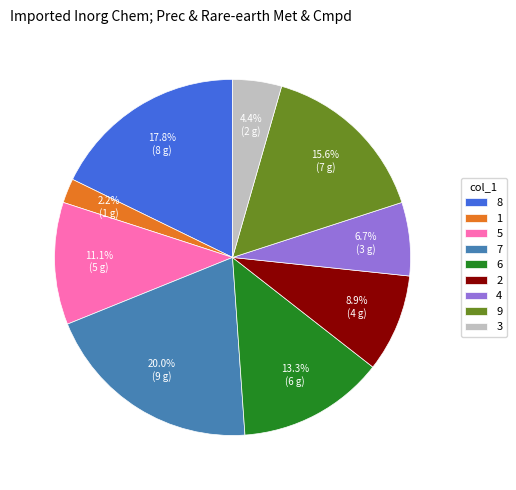

Does 2 account for over 50% of the chart?

No